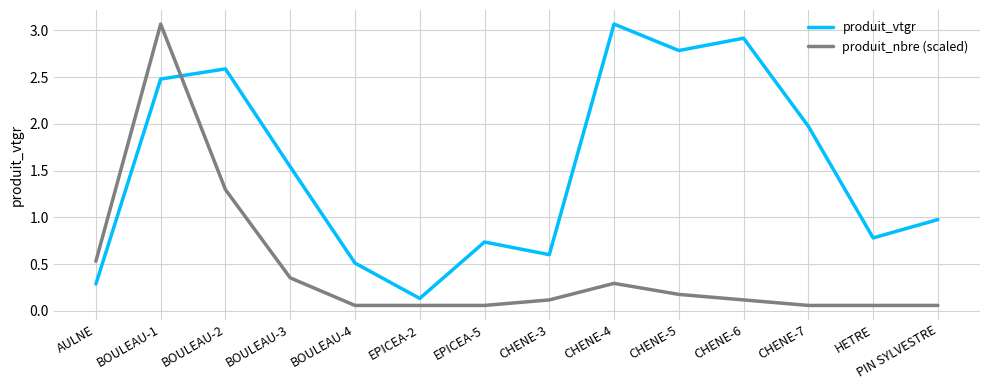

Which series changed the most between EPICEA-5 and CHENE-5?

produit_vtgr